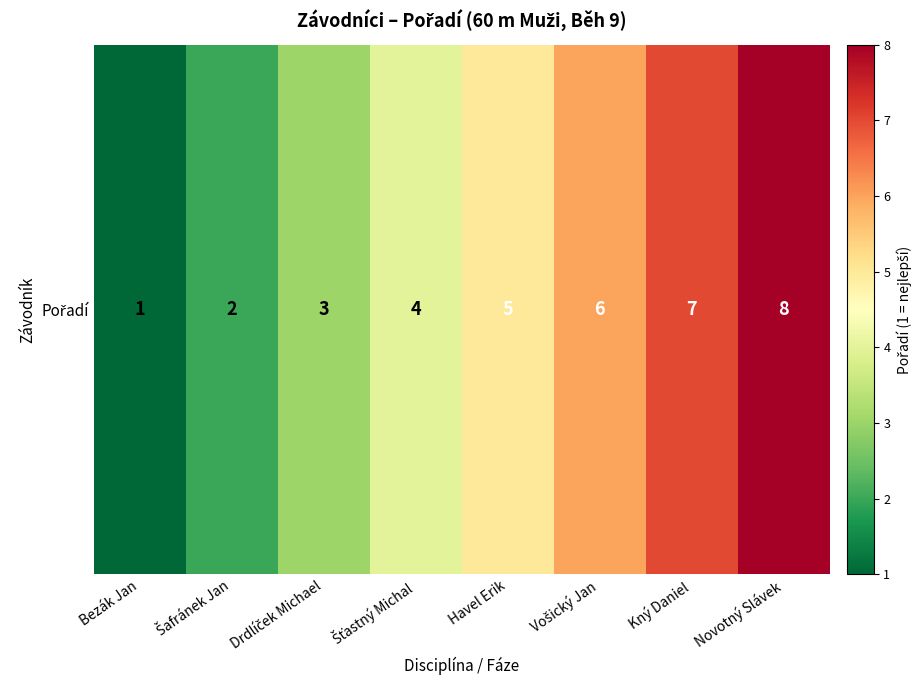

Reading right to left, list all the values displayed in this chart.

Novotný Slávek=8	Kný Daniel=7	Vošický Jan=6	Havel Erik=5	Šťastný Michal=4	Drdlíček Michael=3	Šafránek Jan=2	Bezák Jan=1